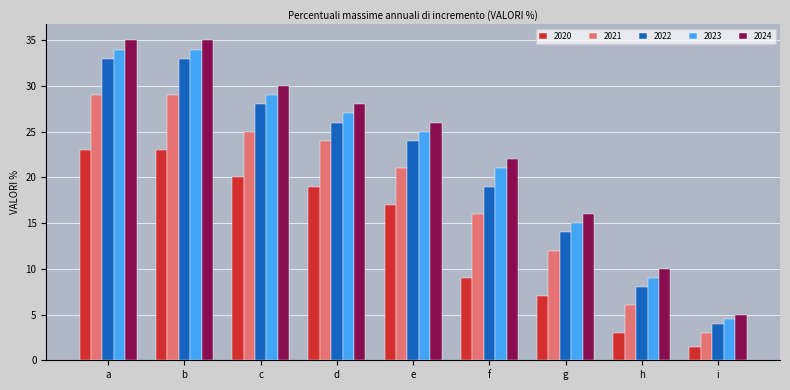

What is the difference between the highest and lowest values at c?

10.0